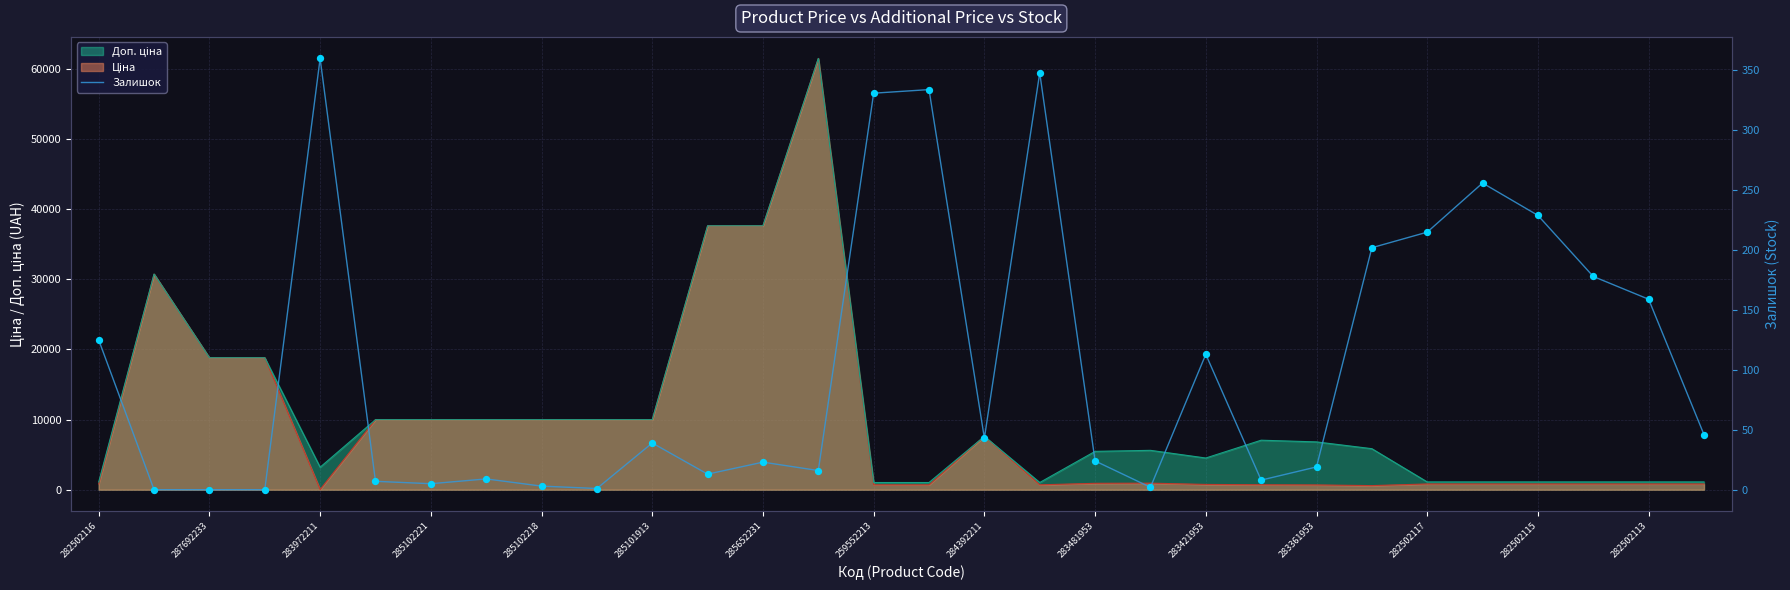

Between 23 and 27, which is larger?

23